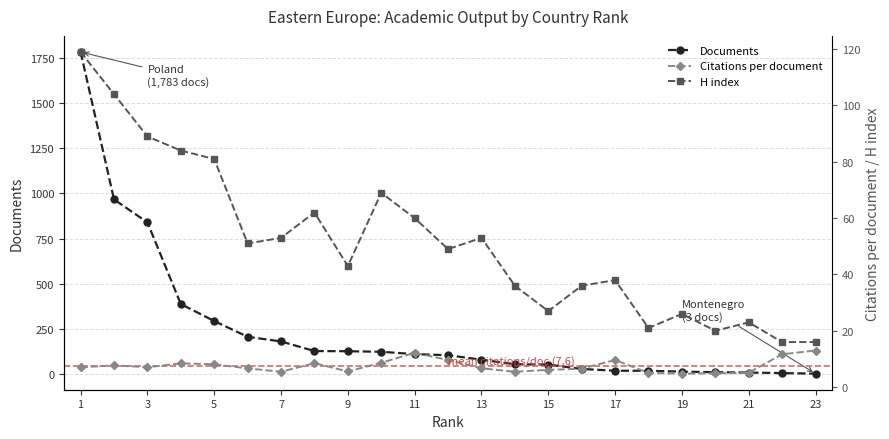

At which label does H index first exceed 49?

1